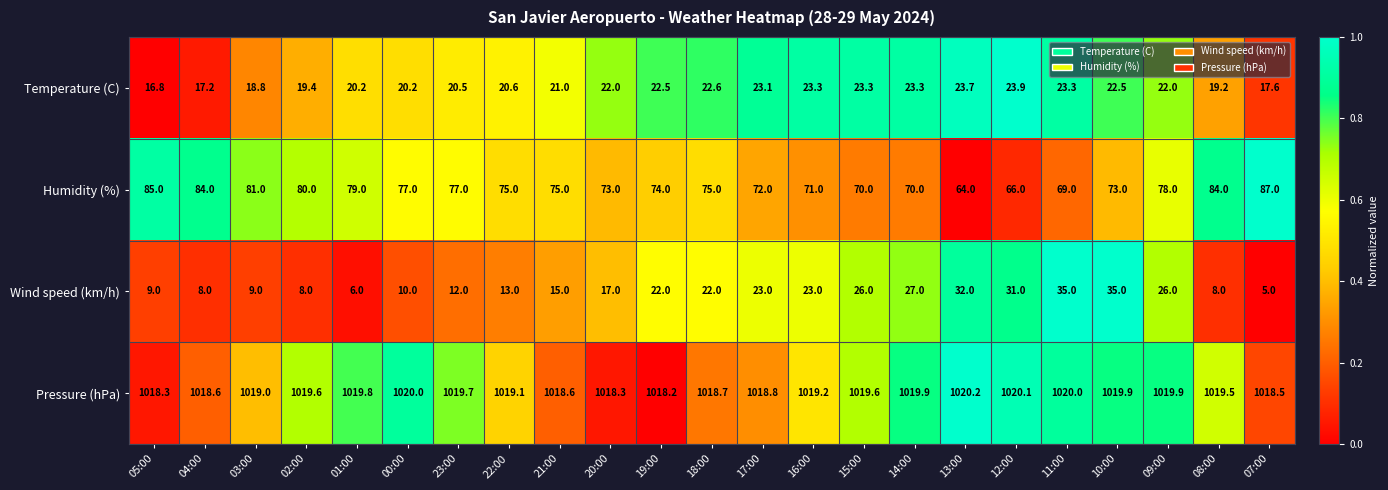

What is the average value of the Wind speed (km/h) series?

18.3